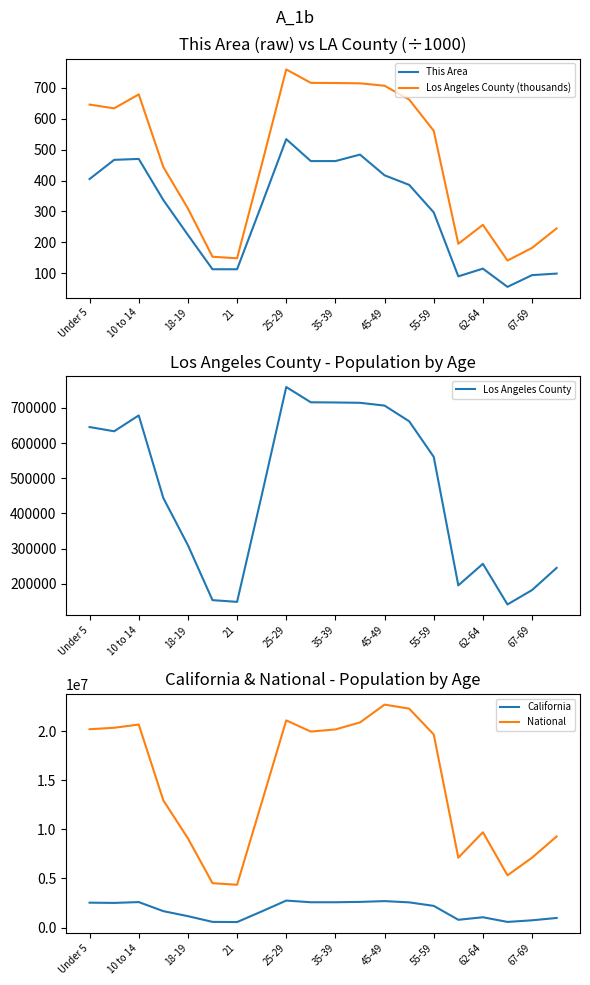

How many series are shown in this chart?

5